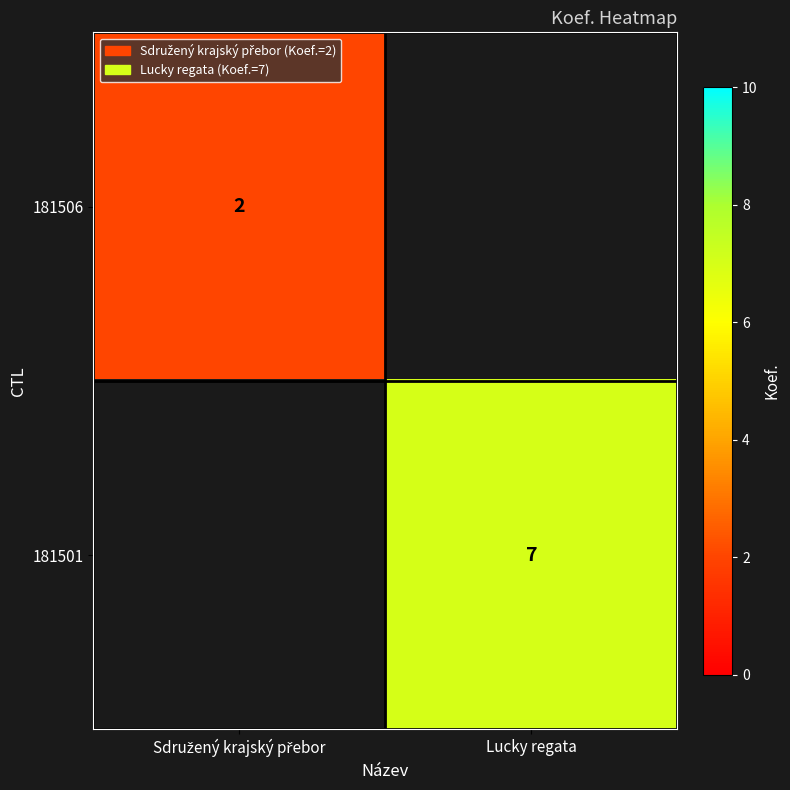

What is the greatest value displayed?

7.0